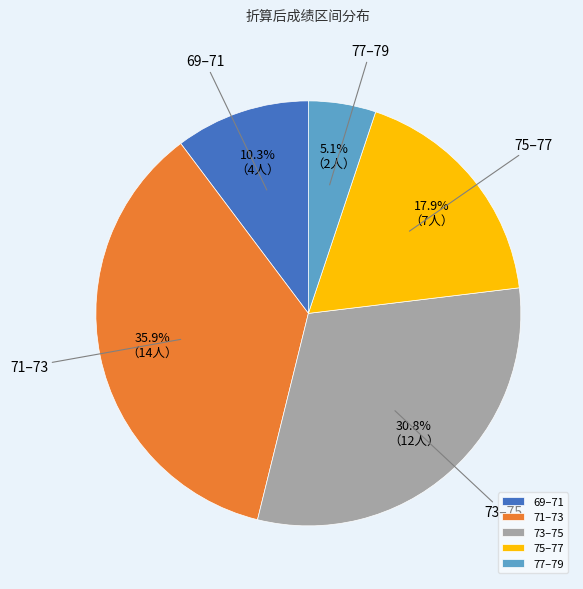

Is there any slice that represents more than half of the pie?

No